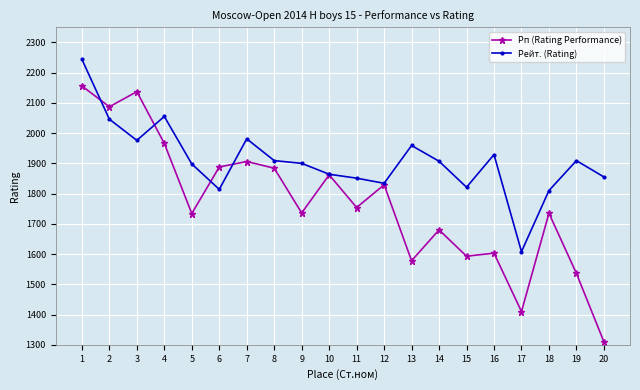

What is the spread (max minus min) of values at 1?

88